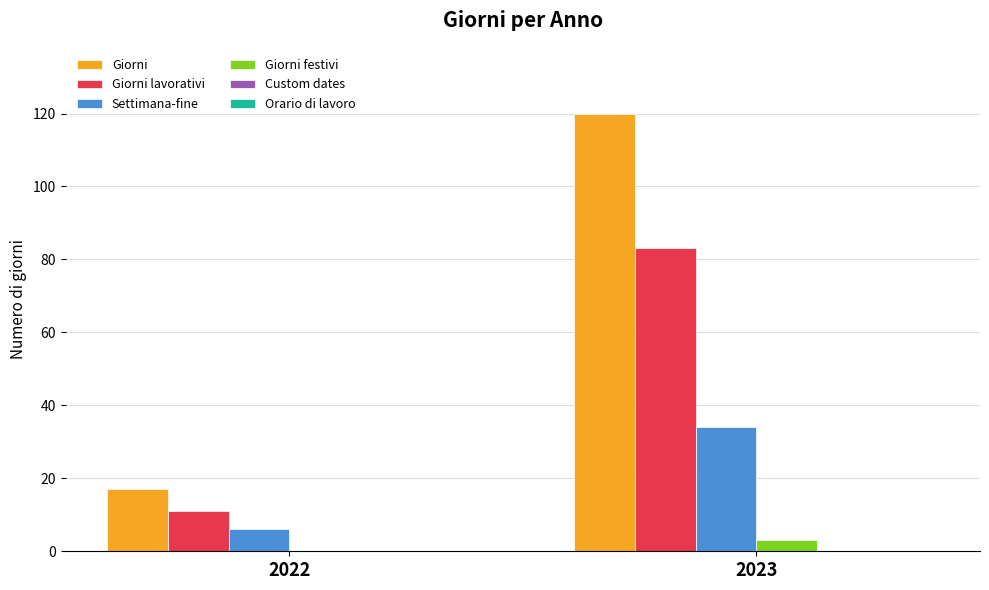

Reading left to right, extract all data points from this chart.

Giorni: 2022=17	2023=120
Giorni lavorativi: 2022=11	2023=83
Settimana-fine: 2022=6	2023=34
Giorni festivi: 2022=0	2023=3